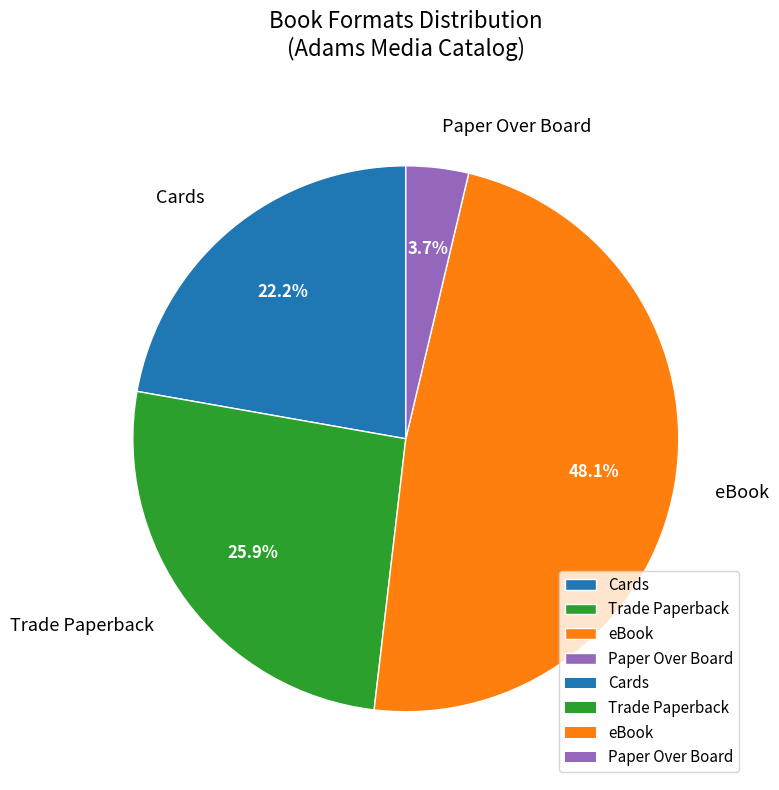

To the nearest percent, what portion does Trade Paperback represent?

26%